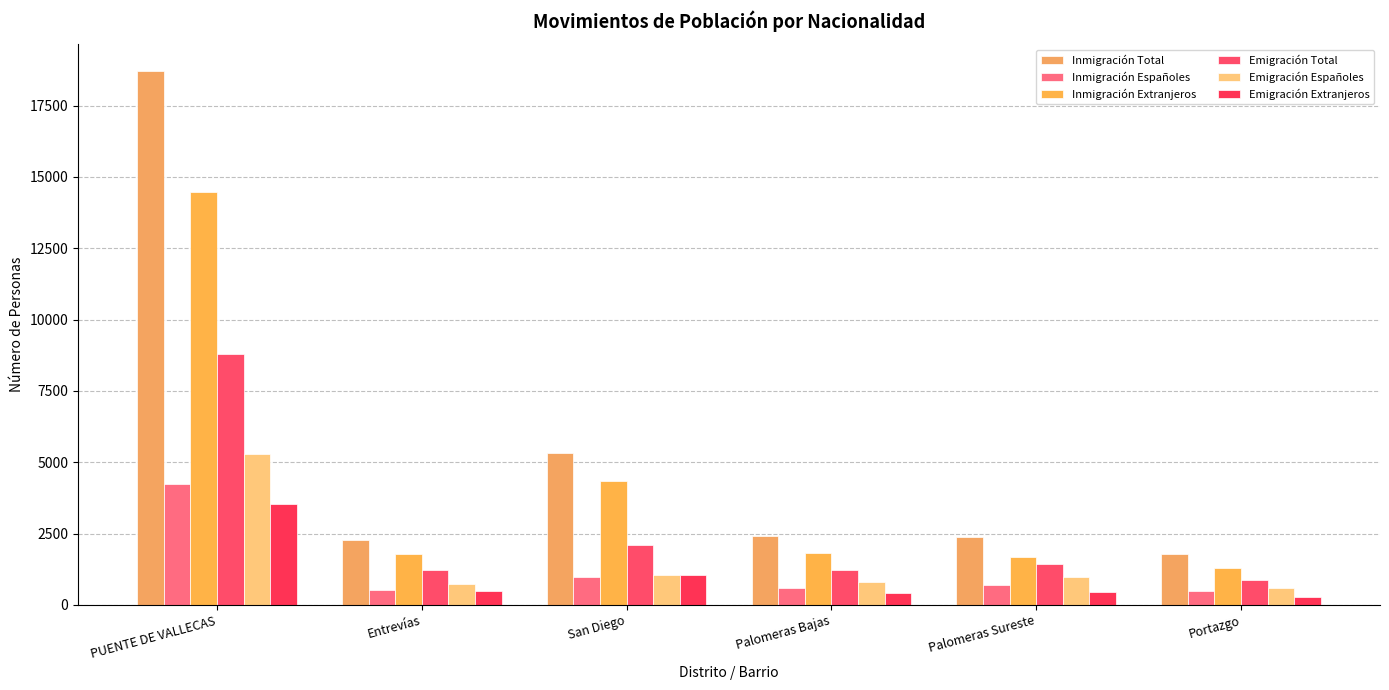

What is the sum of all Inmigración Total values?

32911